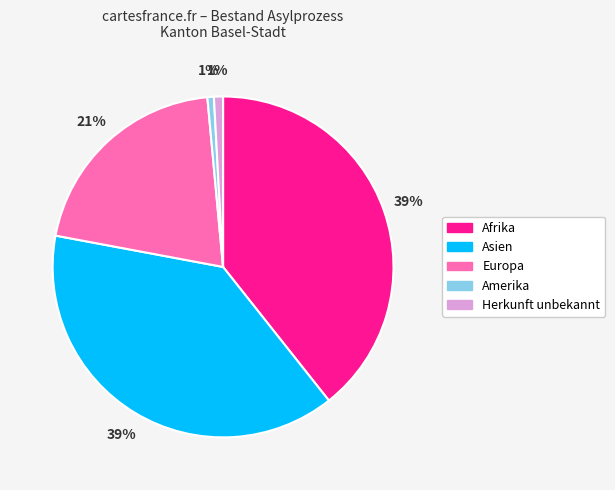

To the nearest percent, what portion does Herkunft unbekannt represent?

1%